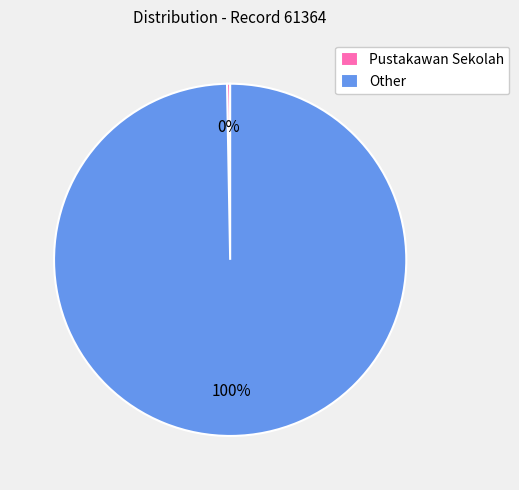

How many segments does this pie chart have?

2